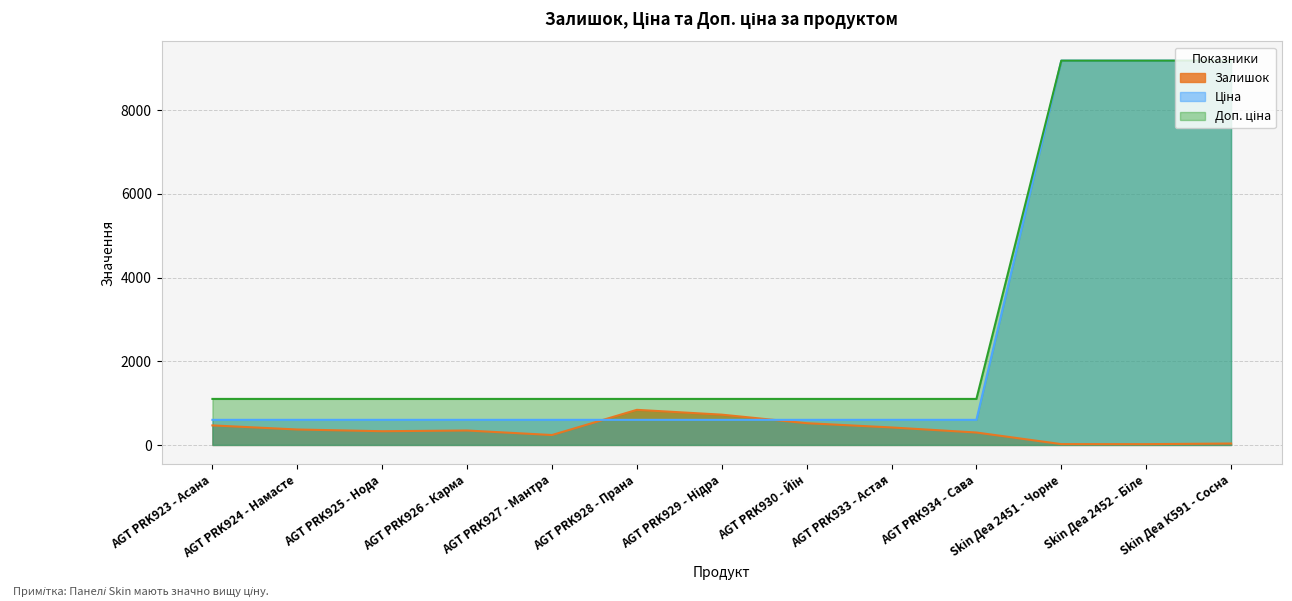

How many data points does each series have?

13